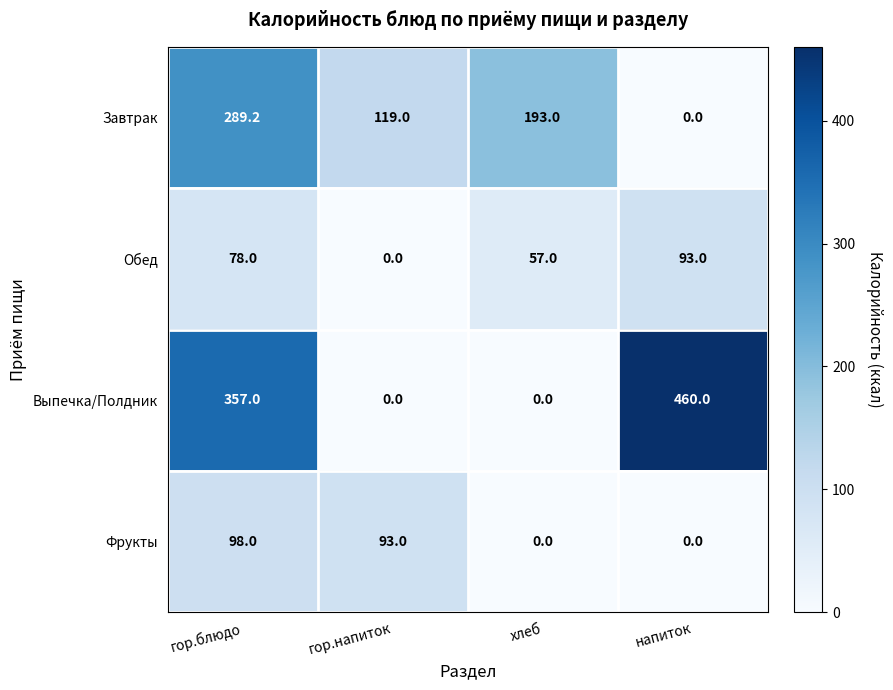

Reading left to right, what are all the values shown in this chart?

Завтрак: гор.блюдо=289.2	гор.напиток=119.0	хлеб=193.0	напиток=0.0
Обед: гор.блюдо=78.0	гор.напиток=0.0	хлеб=57.0	напиток=93.0
Выпечка/Полдник: гор.блюдо=357.0	гор.напиток=0.0	хлеб=0.0	напиток=460.0
Фрукты: гор.блюдо=98.0	гор.напиток=93.0	хлеб=0.0	напиток=0.0